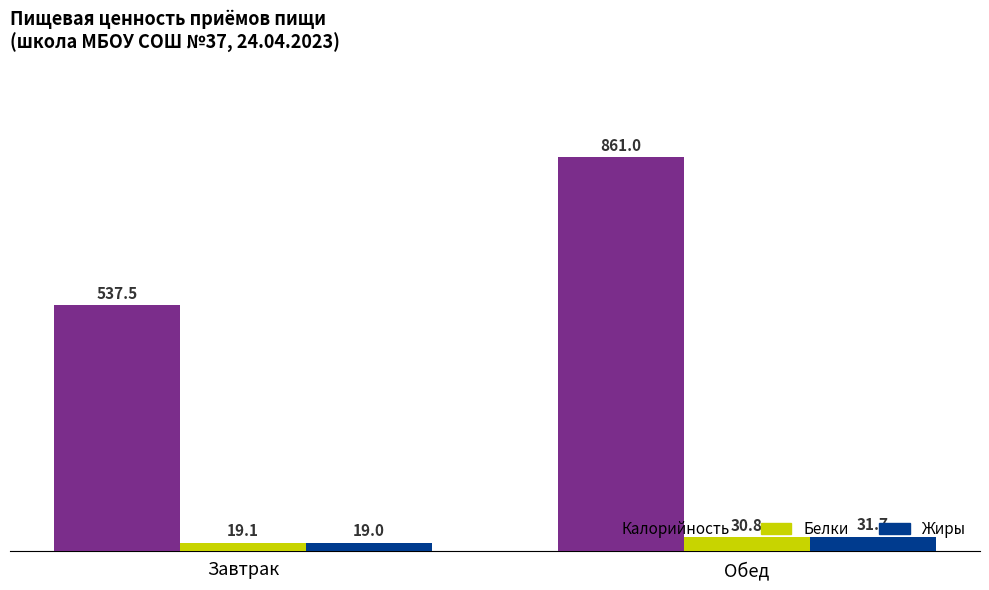

Rank the categories by Белки value from highest to lowest.

Обед, Завтрак